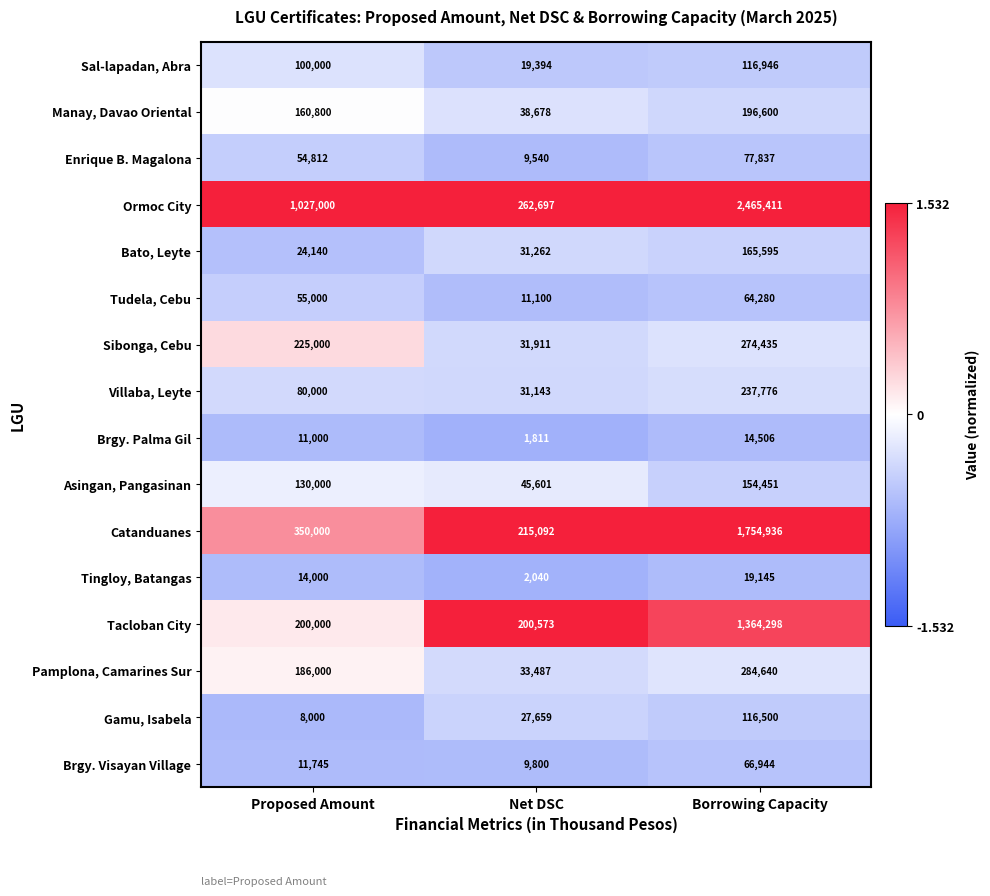

What value does the Enrique B. Magalona series have at Proposed Amount, to the nearest 10?

54810